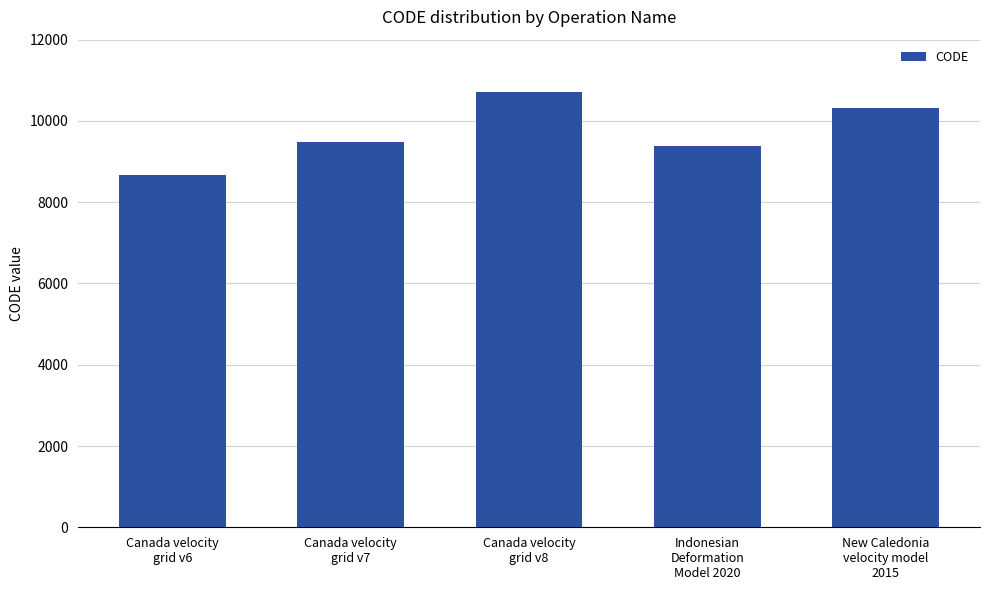

What position from the left is New Caledonia
velocity model
2015?

5